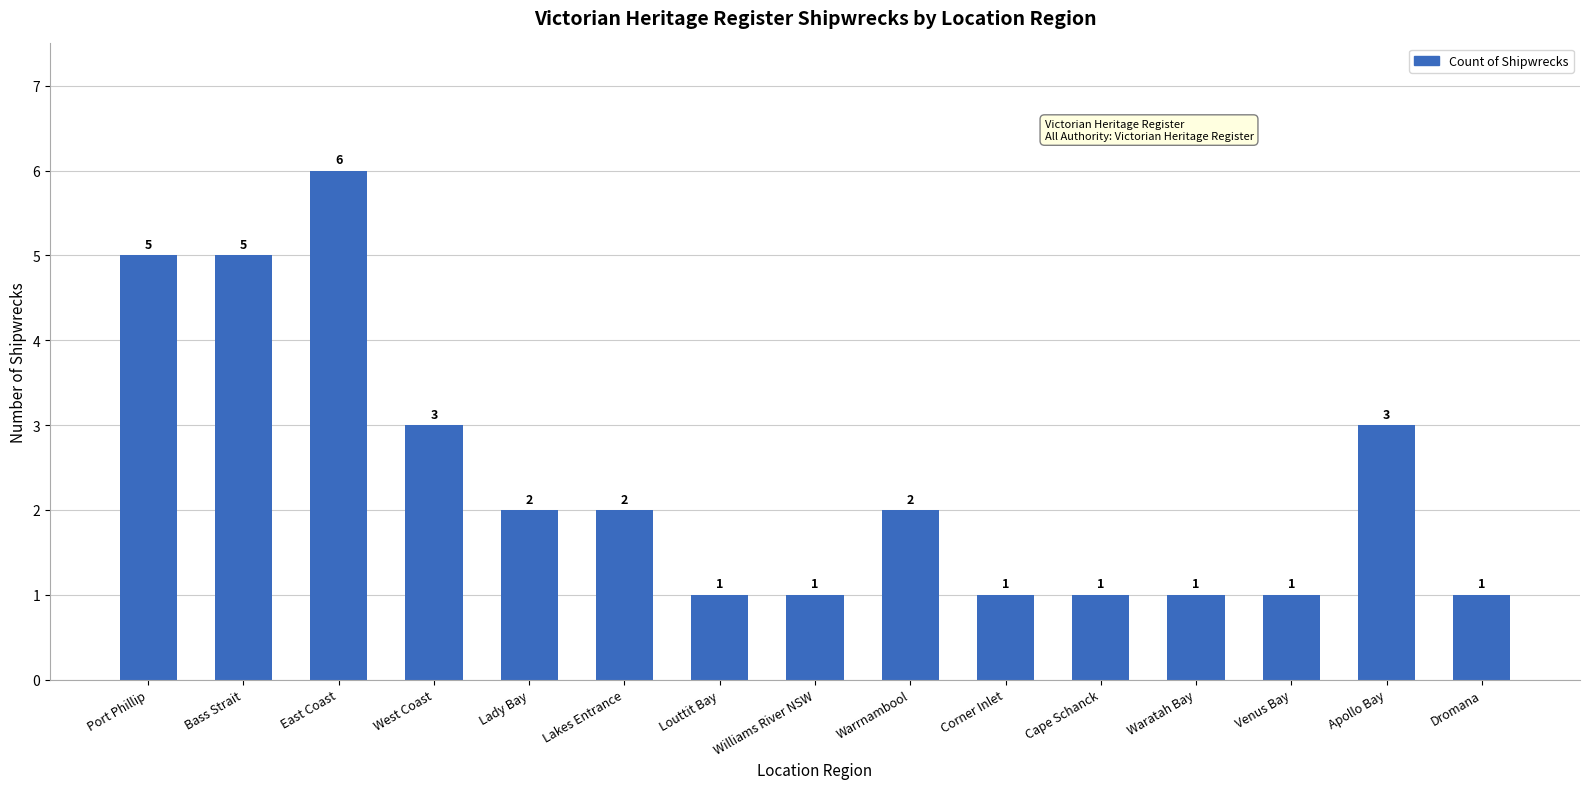

What is the sum of all values?

35